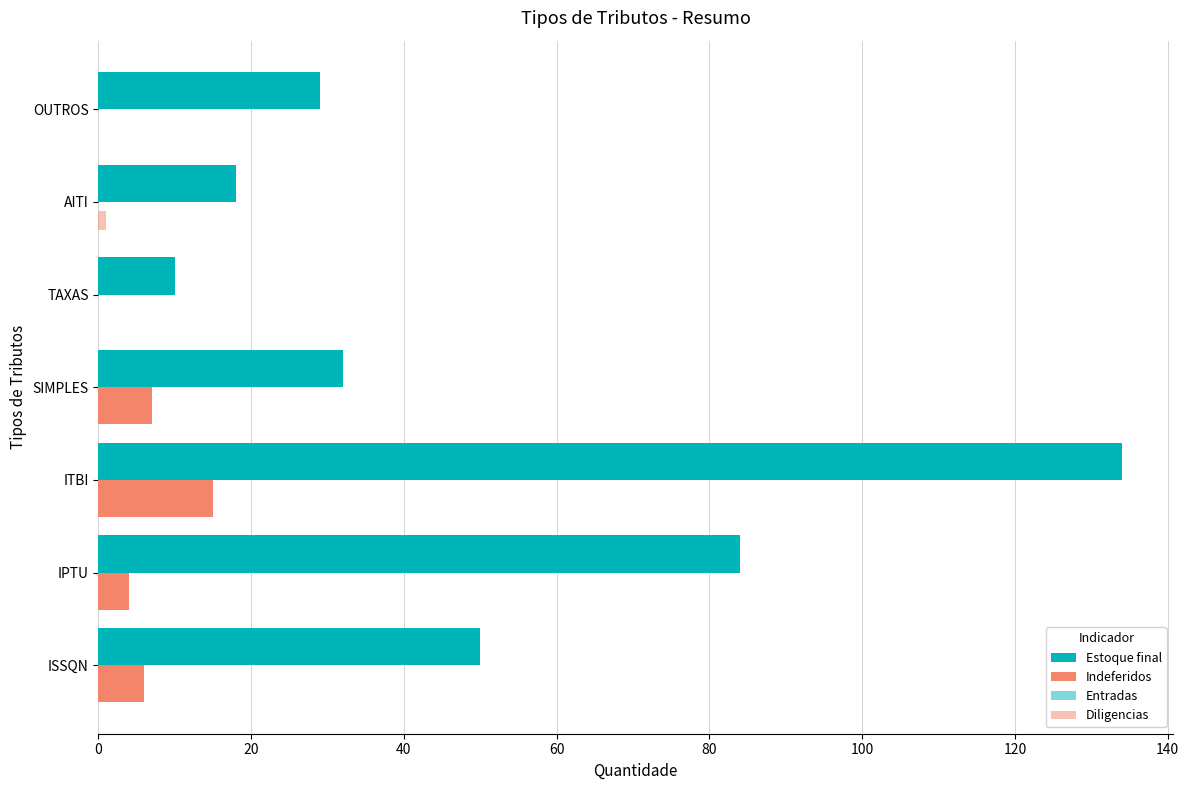

Which series has the largest total across all categories?

Estoque final